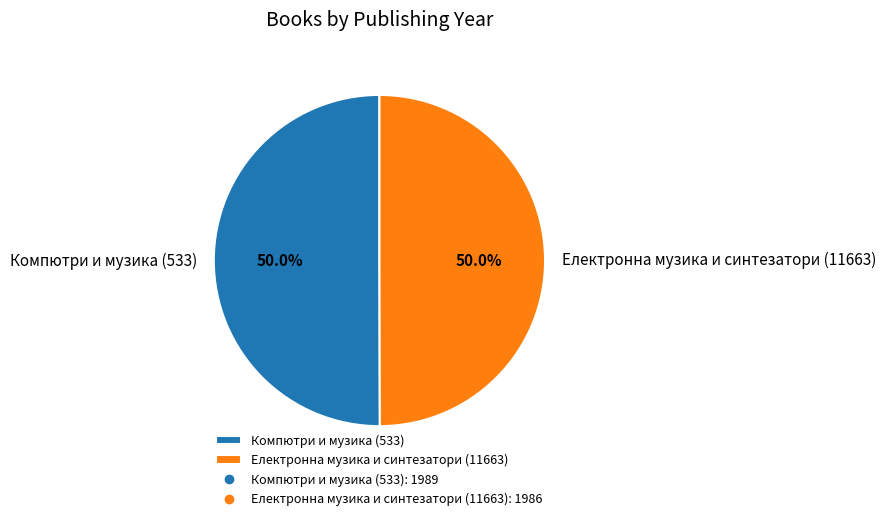

Combined, what portion of the pie is Електронна музика и синтезатори (11663) and Компютри и музика (533)?

100.0%